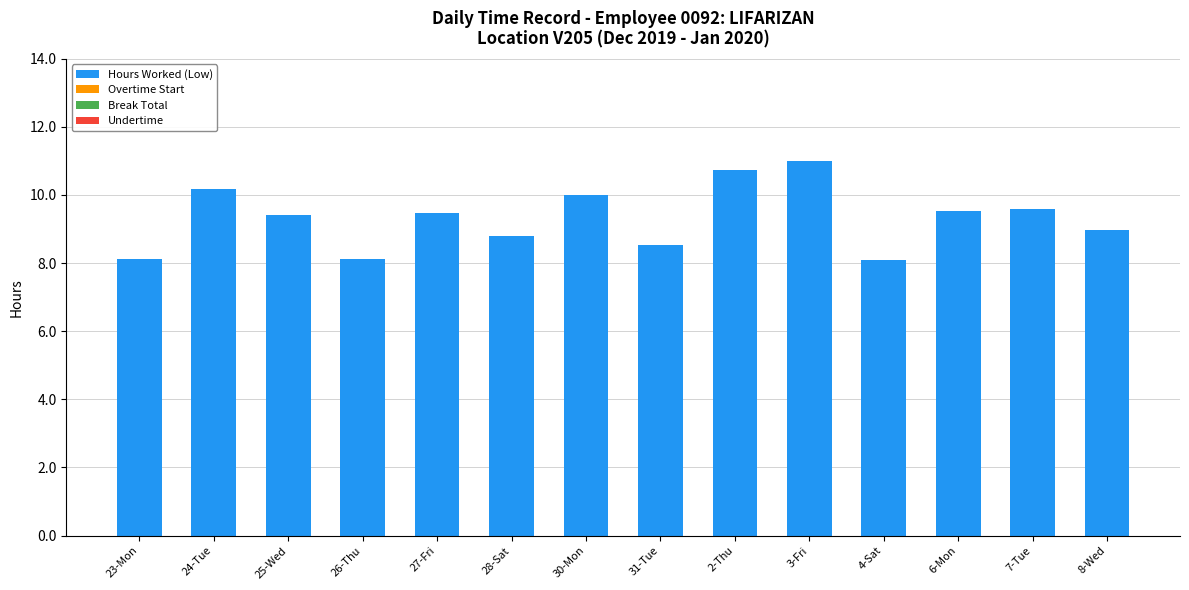

The value at 4-Sat is 3.6. True or false?

False